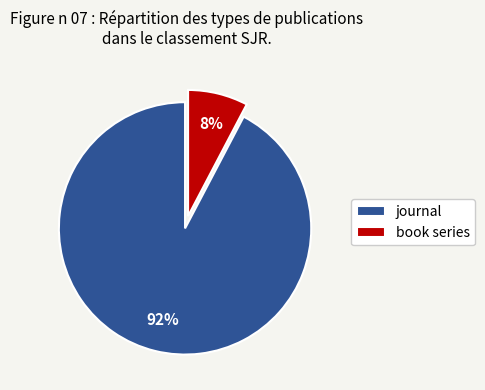

Rank the categories by value from highest to lowest.

journal, book series